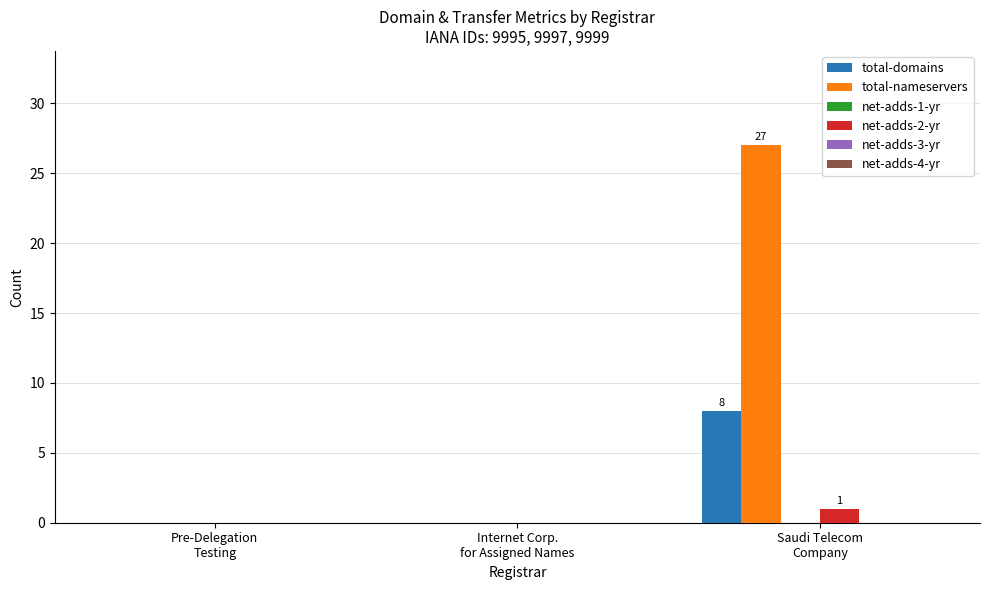

What is the sum of all total-domains values?

8